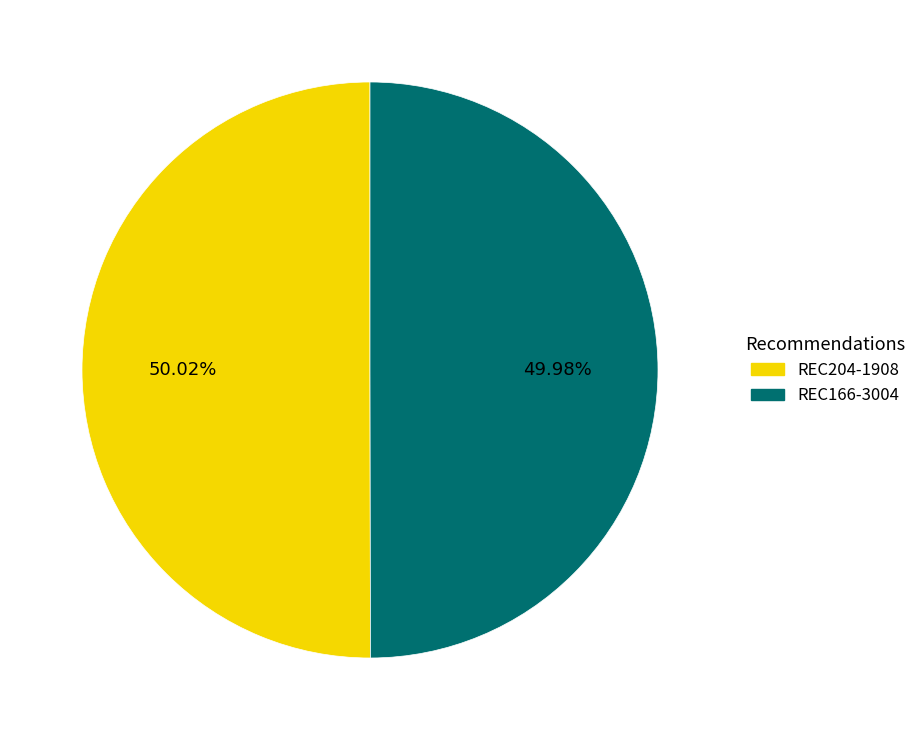

What percentage is the REC166-3004 slice, to the nearest percent?

50%